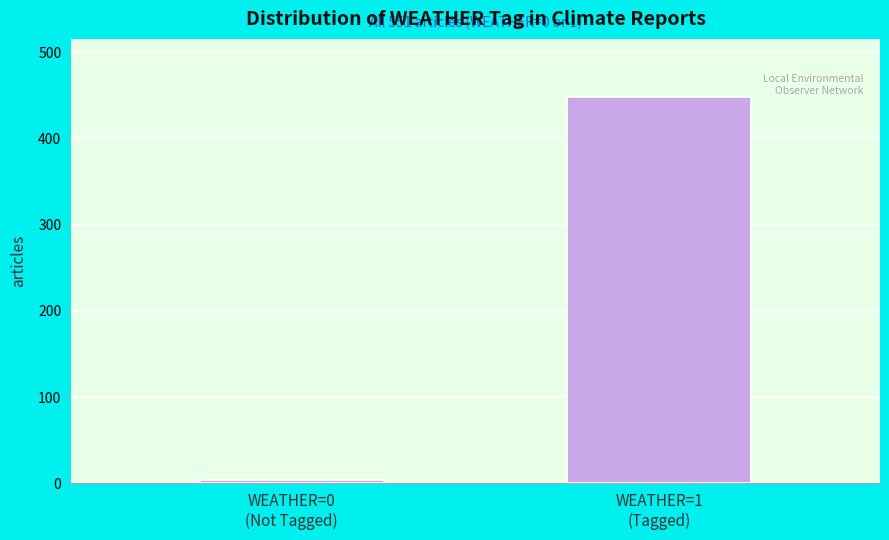

Reading left to right, transcribe all the data shown in this chart.

4	448